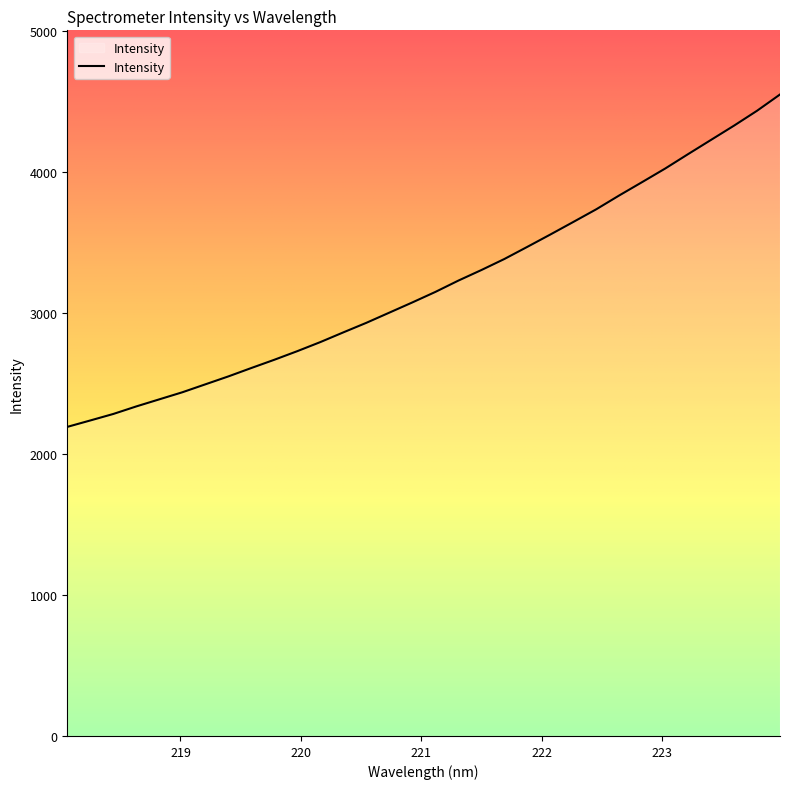

What is the difference between the maximum and minimum values?

2356.2